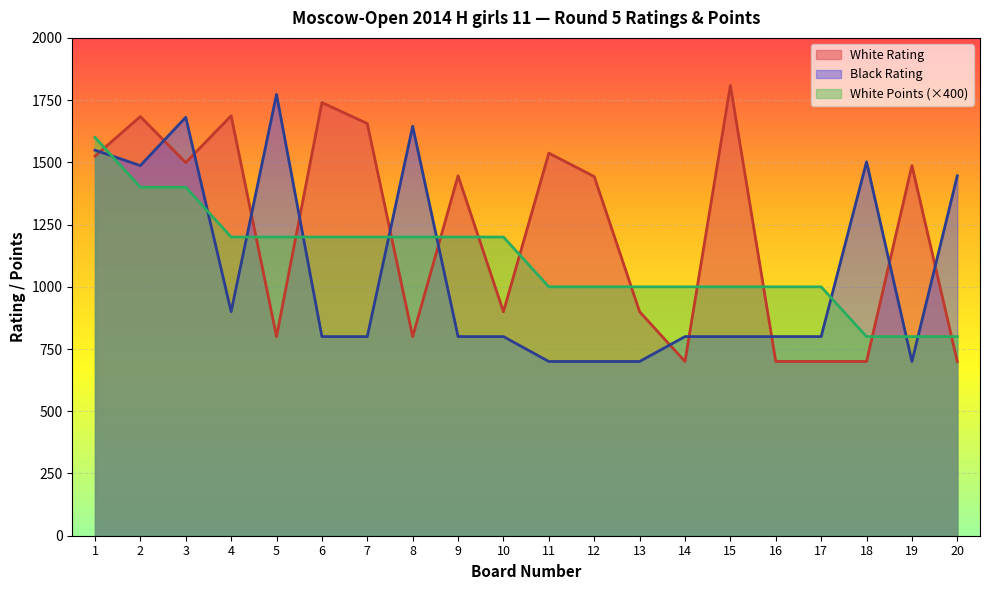

How many lines are shown in the chart?

3